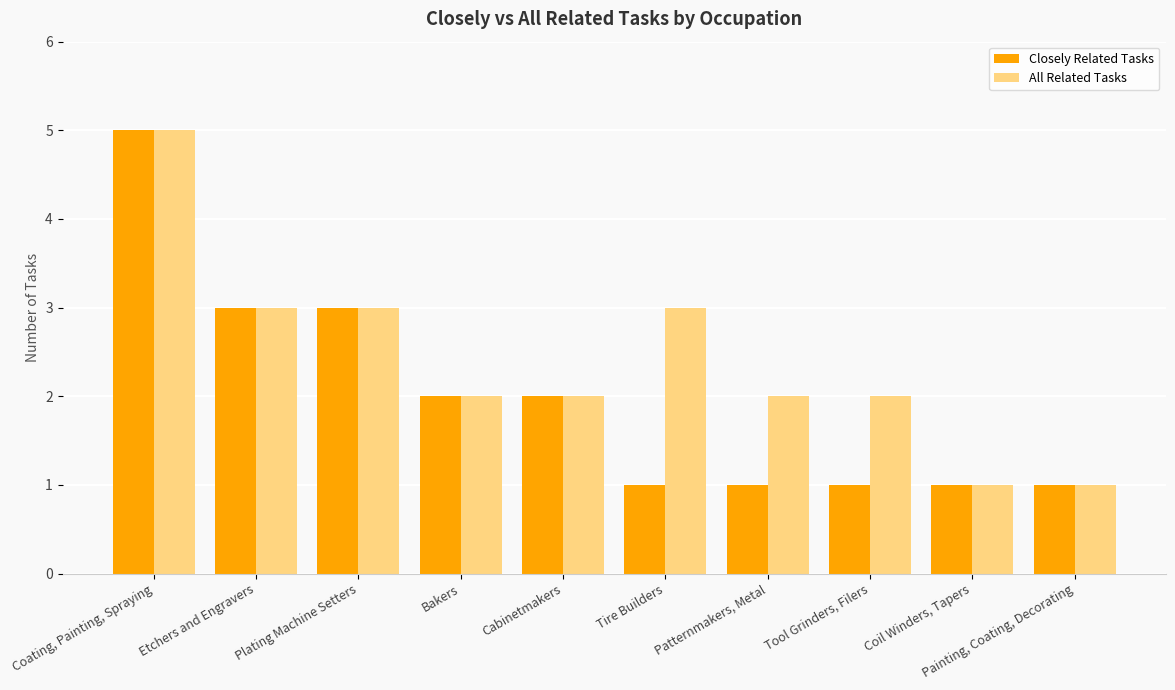

How many data points in Closely Related Tasks are less than 2?

5